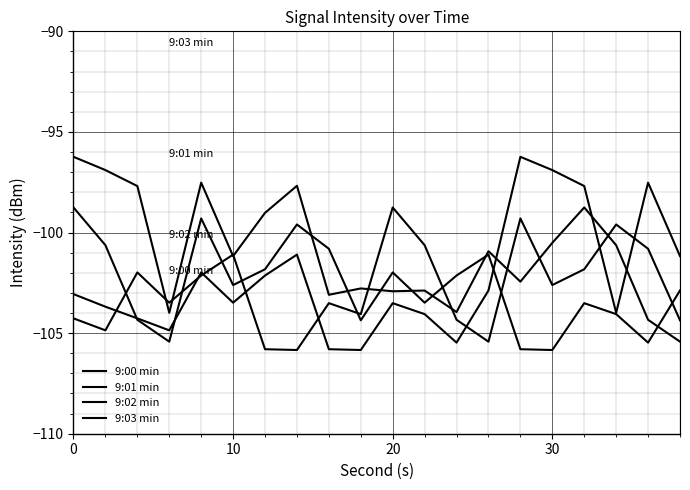

What is the maximum value for 9:02 min?

-98.8